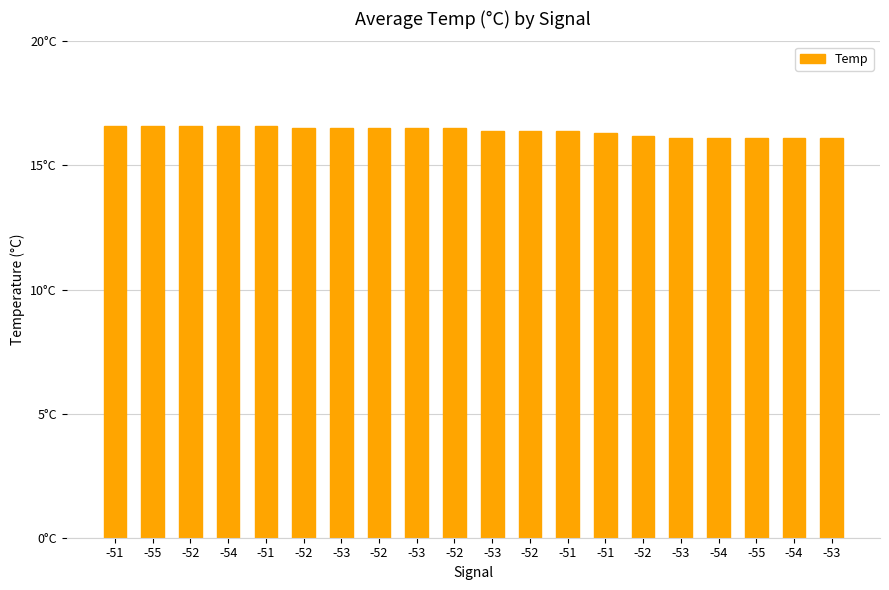

Rank the categories by value from highest to lowest.

-51, -55, -52, -54, -51, -52, -53, -52, -53, -52, -53, -52, -51, -51, -52, -53, -54, -55, -54, -53